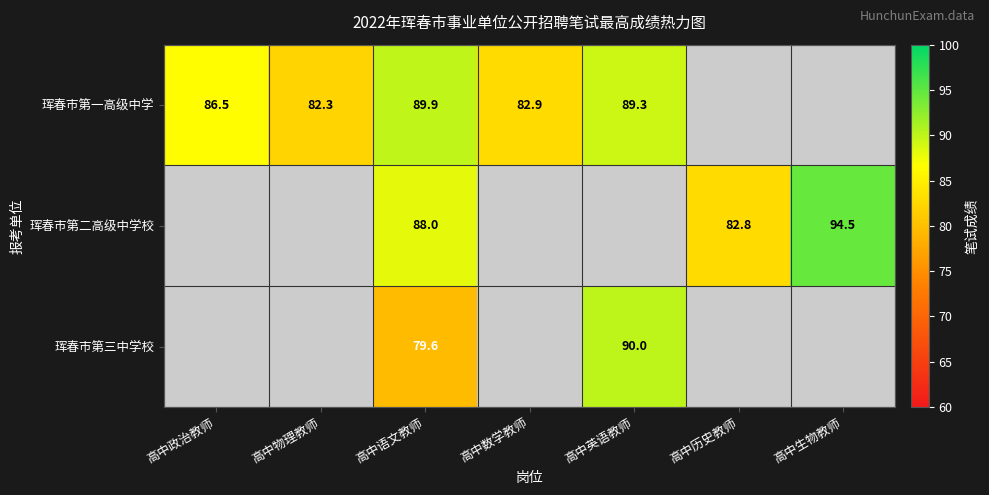

At 高中语文教师, list the series in order from smallest to largest.

珲春市第三中学校, 珲春市第二高级中学校, 珲春市第一高级中学